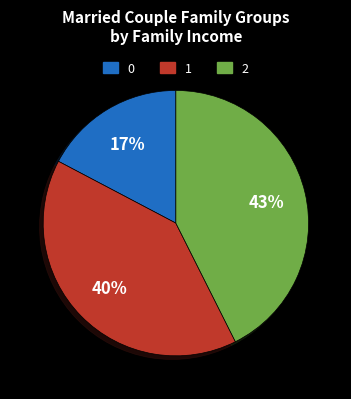

Does any single category account for the majority?

No